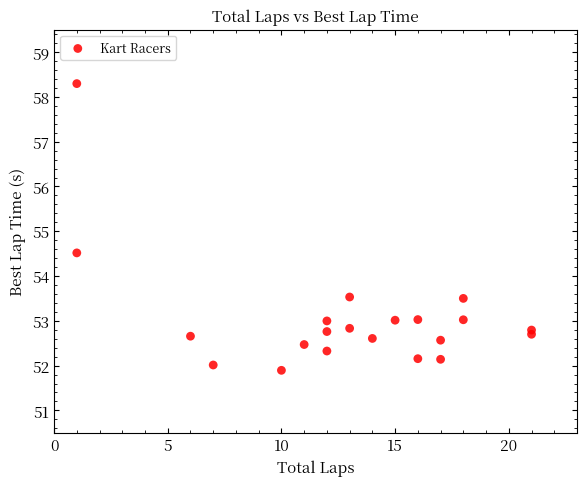

What Y value in the scatter plot is closest to 55?

54.5